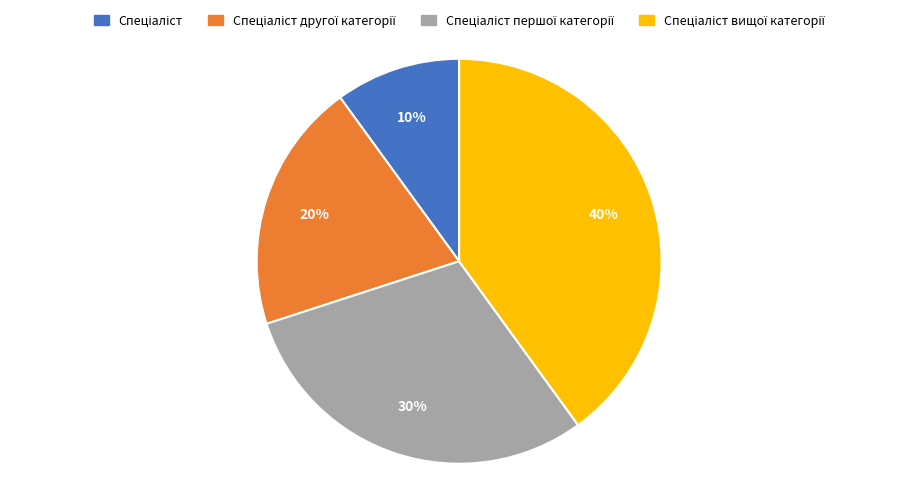

How many segments does this pie chart have?

4